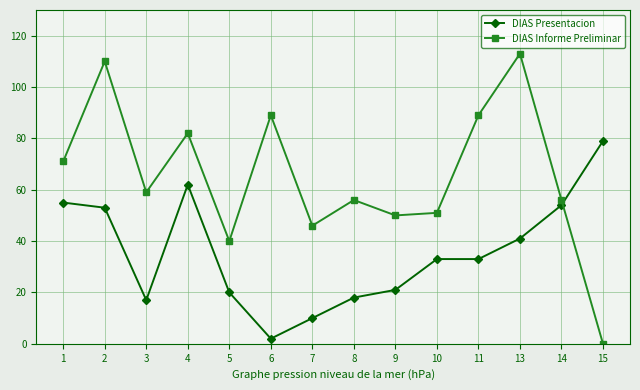

Which series has the largest range (max minus min)?

DIAS Informe Preliminar